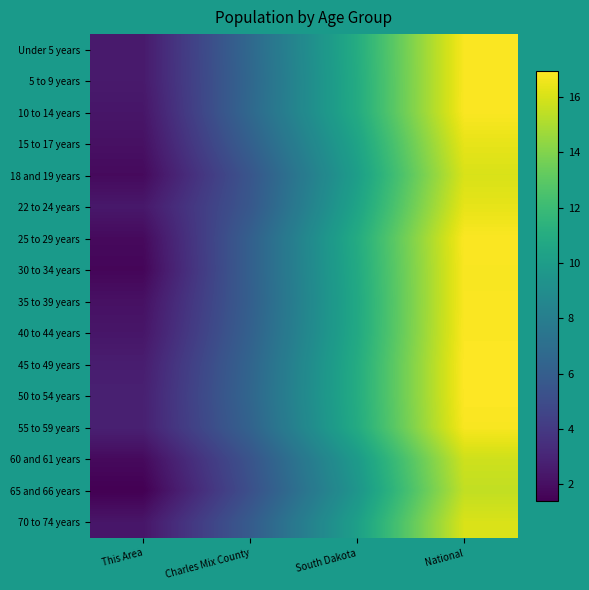

What is the greatest value displayed?

16.9